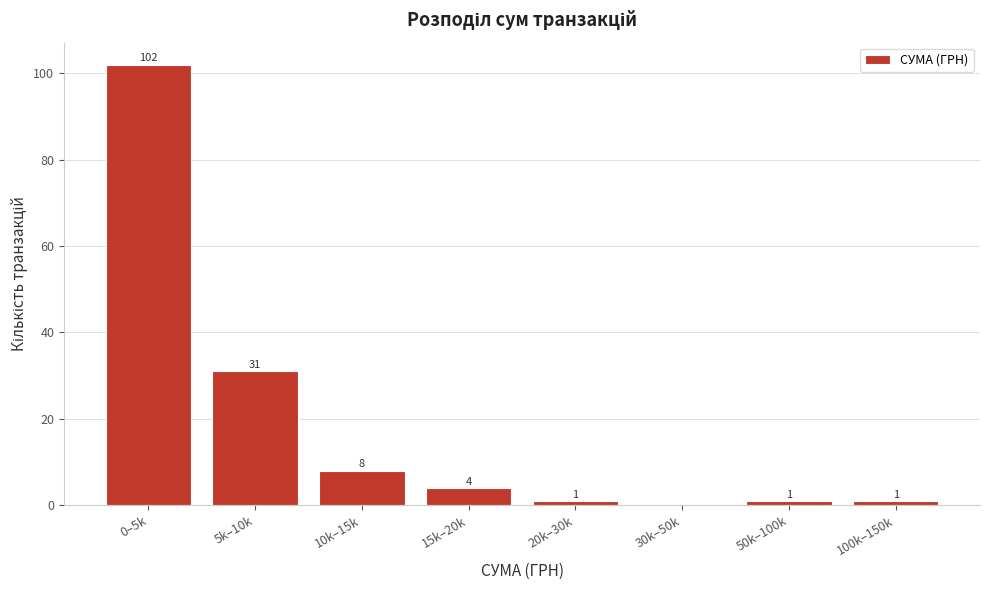

Reading right to left, extract all data points from this chart.

100k–150k=1	50k–100k=1	30k–50k=0	20k–30k=1	15k–20k=4	10k–15k=8	5k–10k=31	0–5k=102